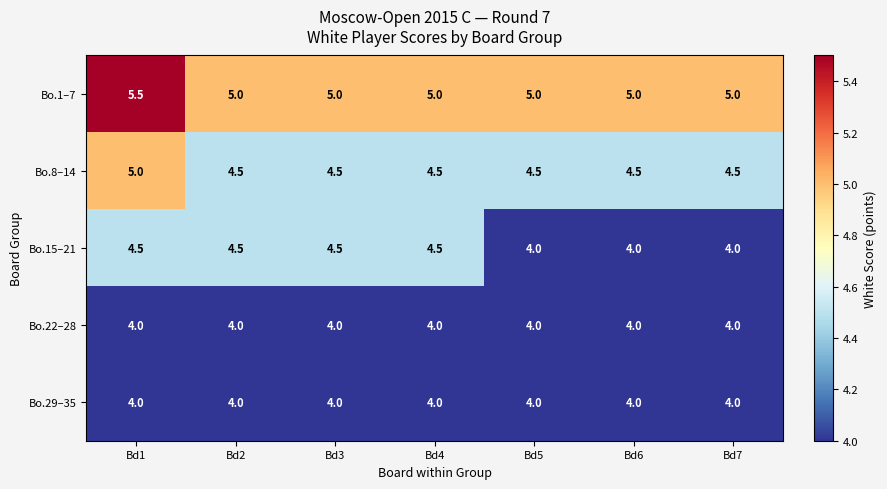

Which label corresponds to the largest value in the chart?

Bd1